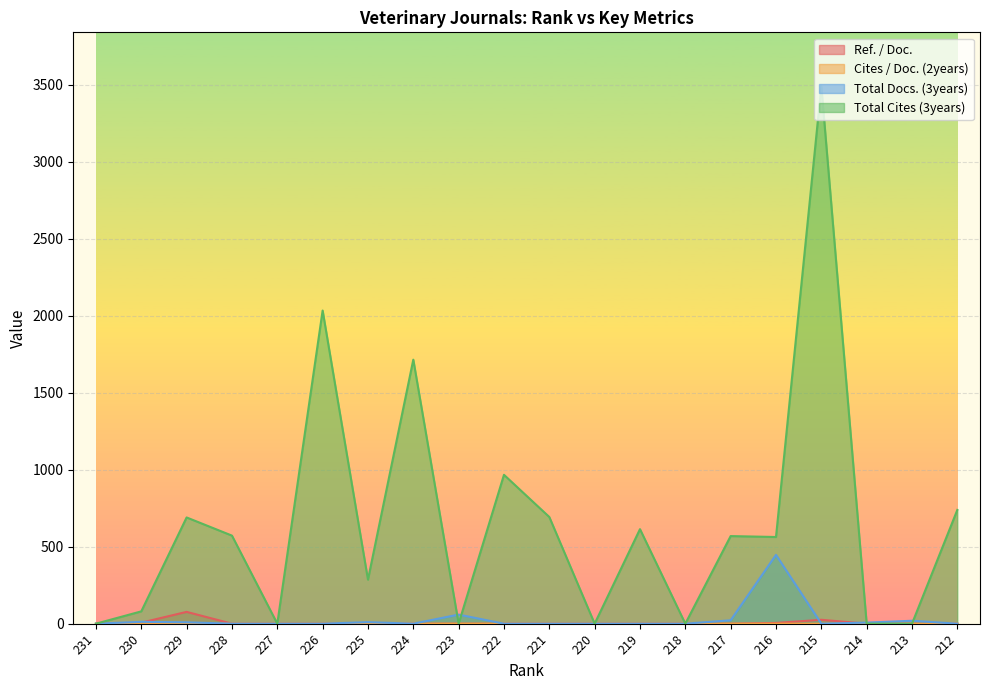

True or false: Cites / Doc. (2years) has a value of 0.6 at 230.

False